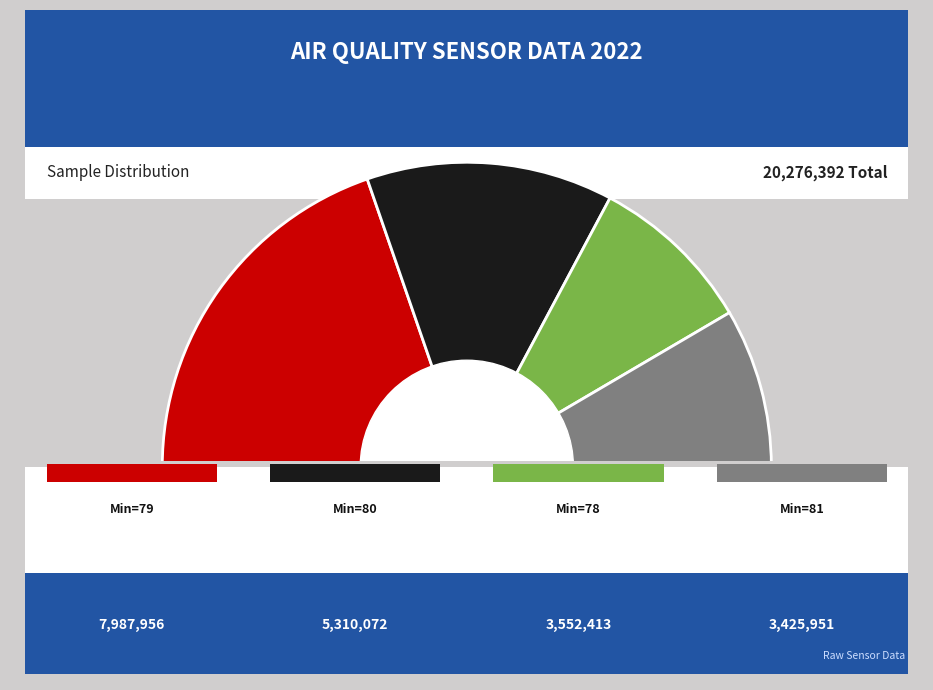

What is the ratio of the value at 79 to the value at 79?

1.0